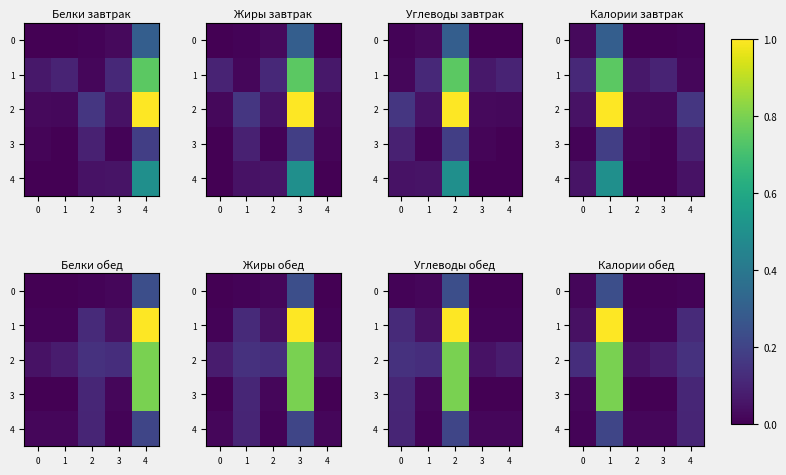

What is the difference between the 0 values at 2 and 1?

0.2